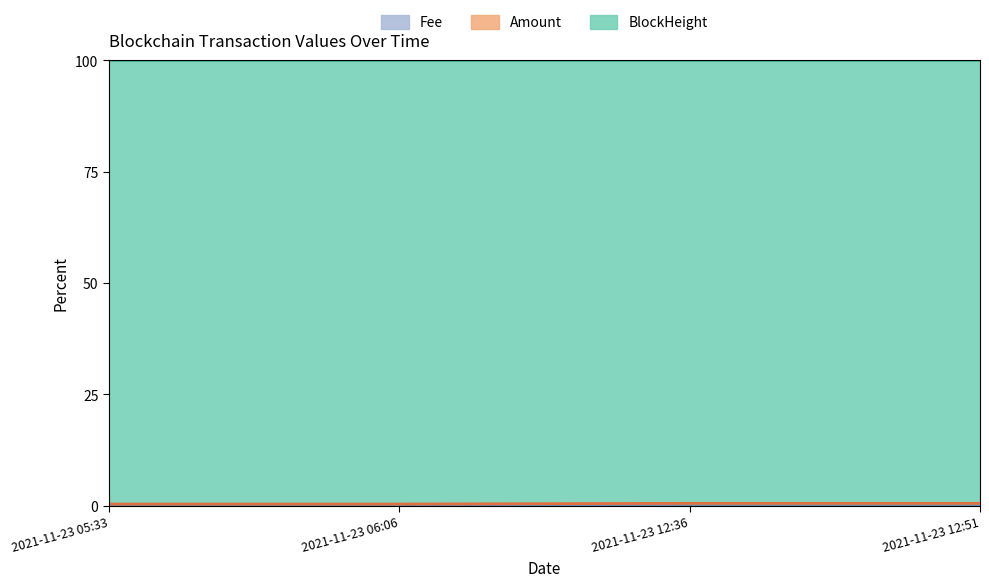

At which category does Amount reach its first local valley?

2021-11-23 06:06